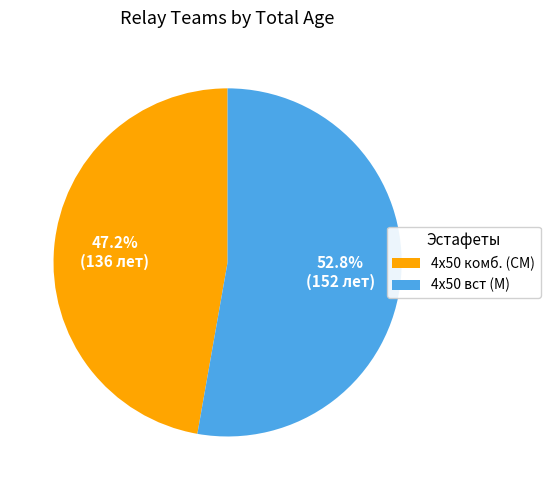

Between 4х50 вст (М) and 4х50 комб. (СМ), which is larger?

4х50 вст (М)